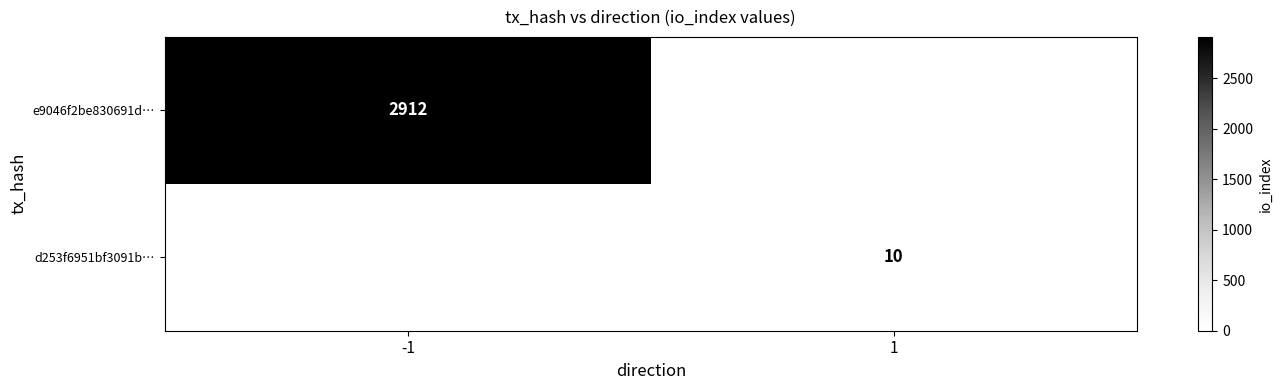

Is the value of e9046f2be830691d… at -1 greater than the value of d253f6951bf3091b… at 1?

Yes